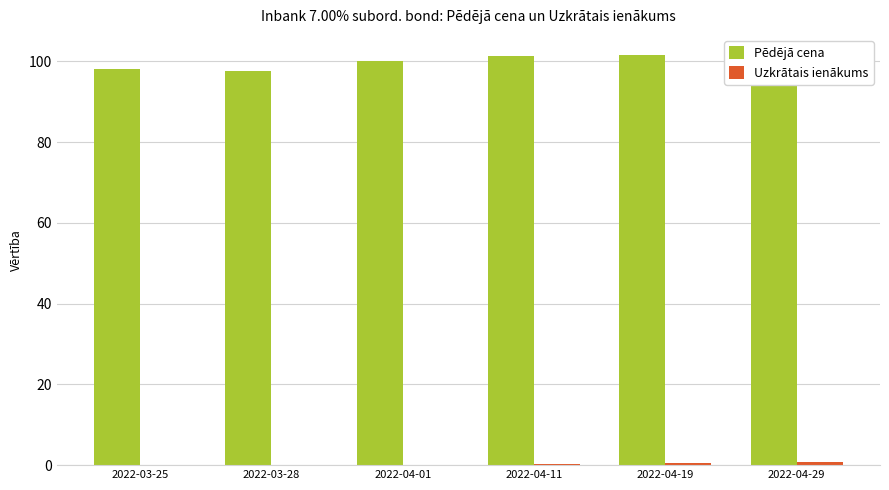

What is the sum of all Pēdējā cena values?

599.7